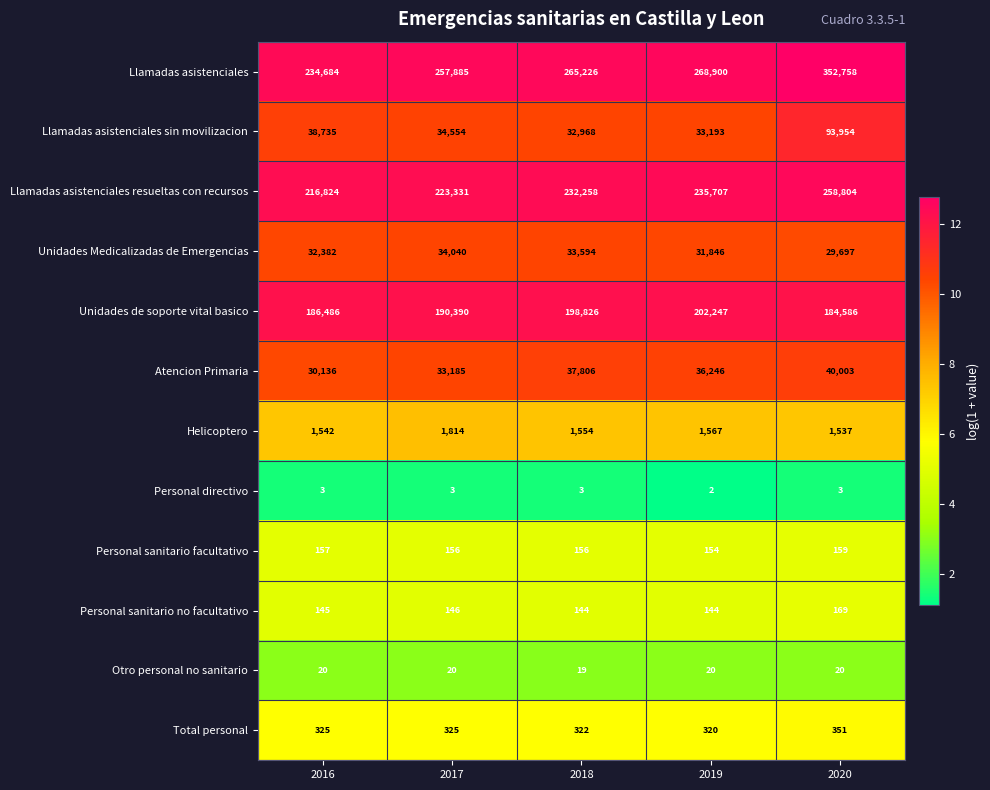

What is the spread (max minus min) of values at 2017?

257882